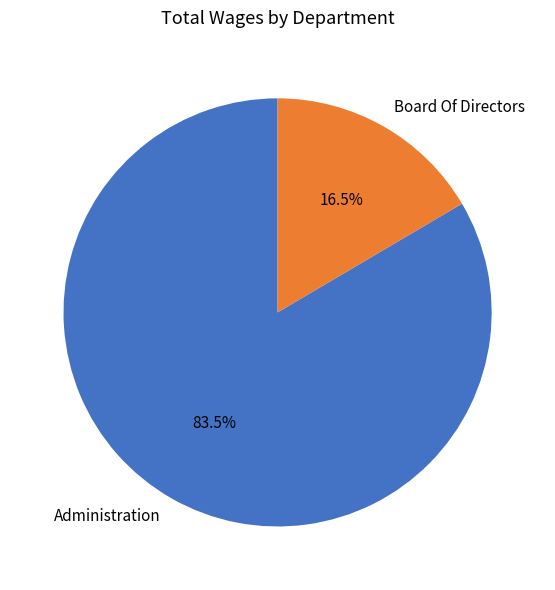

How many segments does this pie chart have?

2